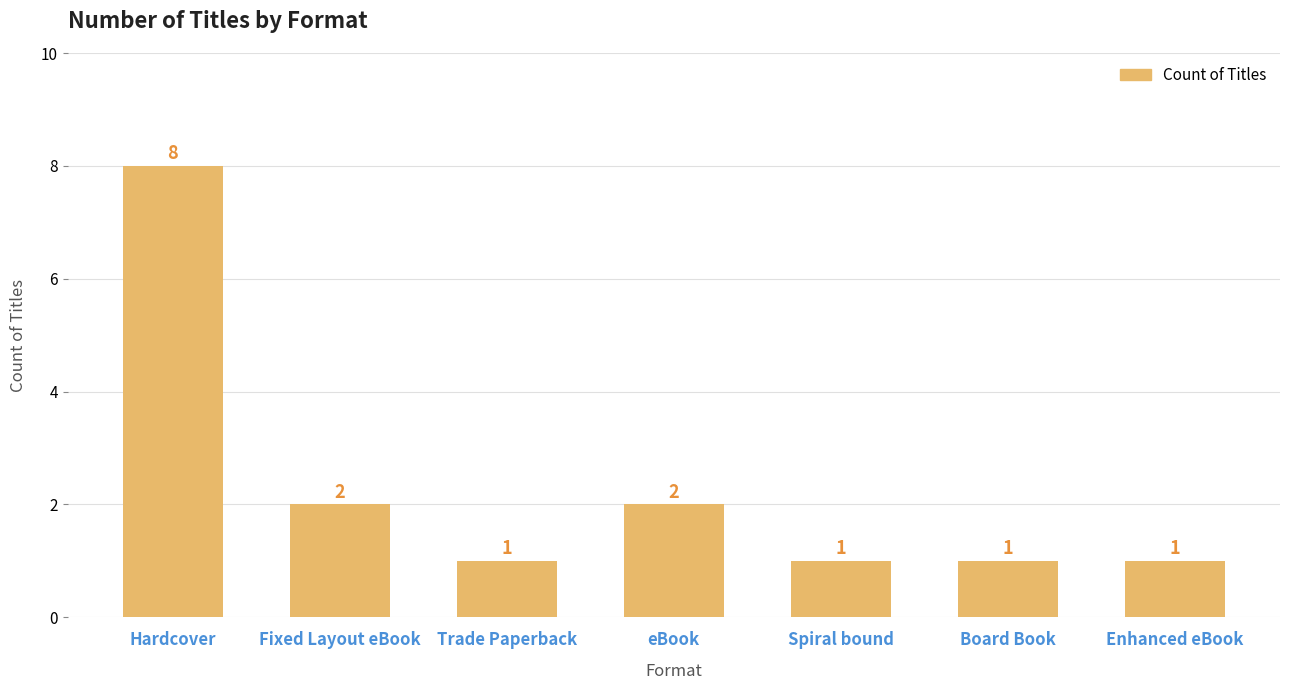

What is the greatest value displayed?

8